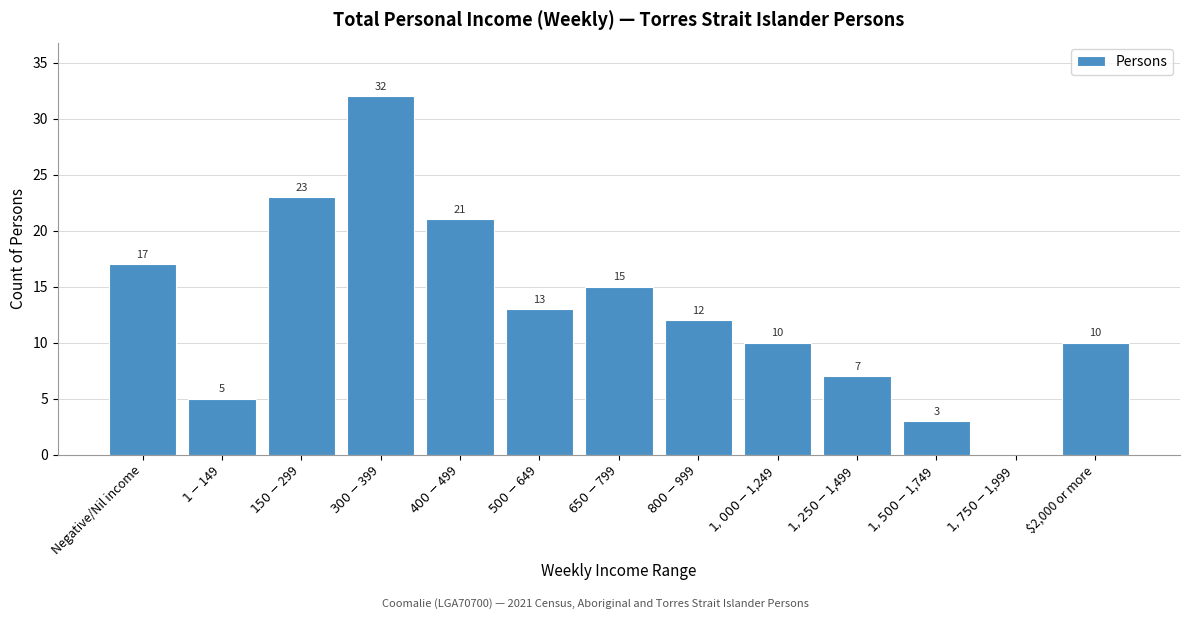

At which label does the data first exceed 12?

Negative/Nil income